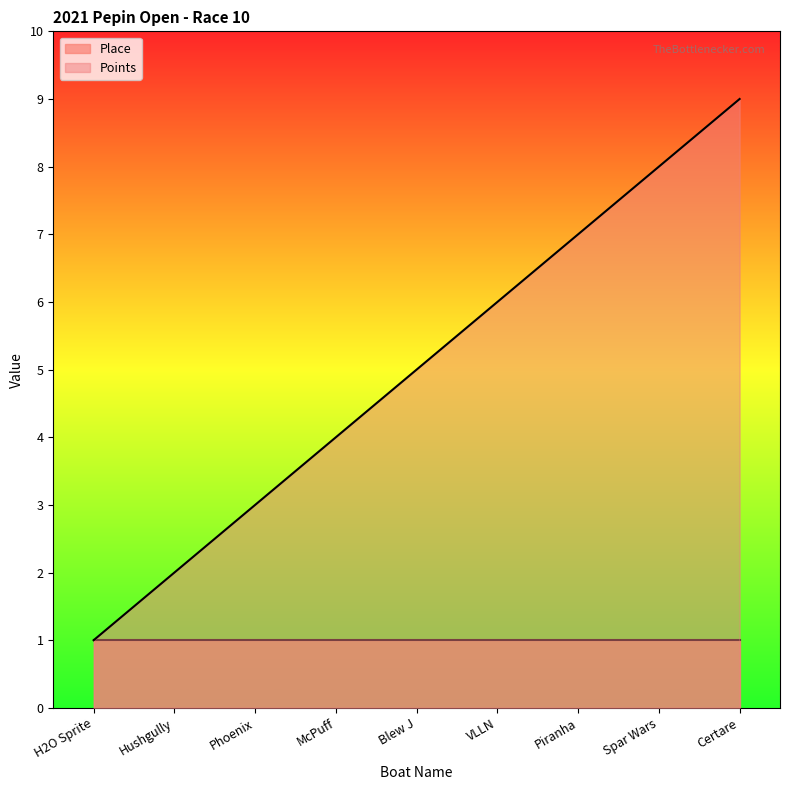

The value at Phoenix is 5. True or false?

False